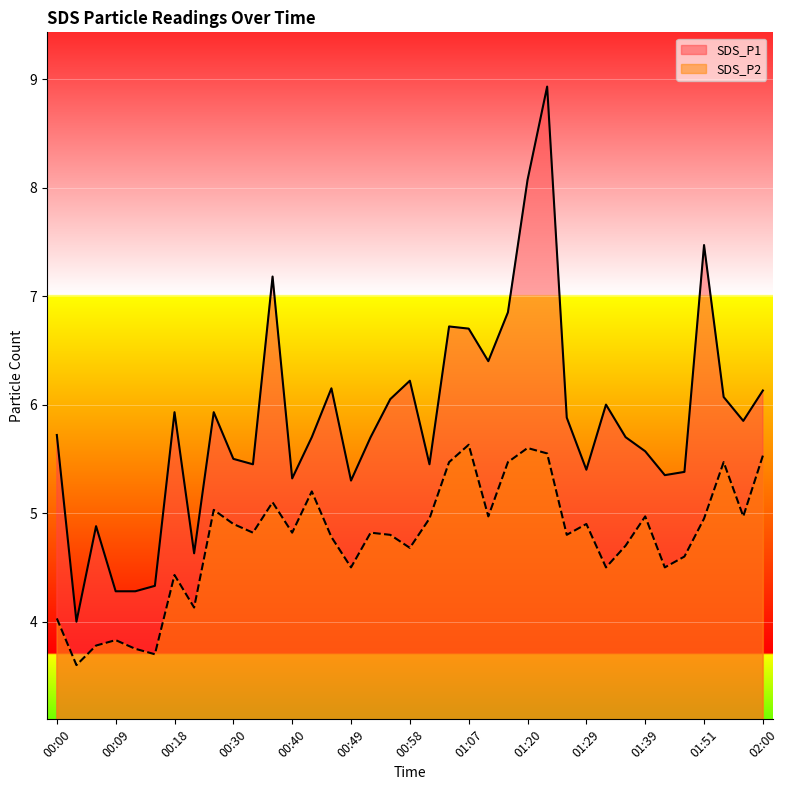

At which label does SDS_P1 reach its peak?

01:23